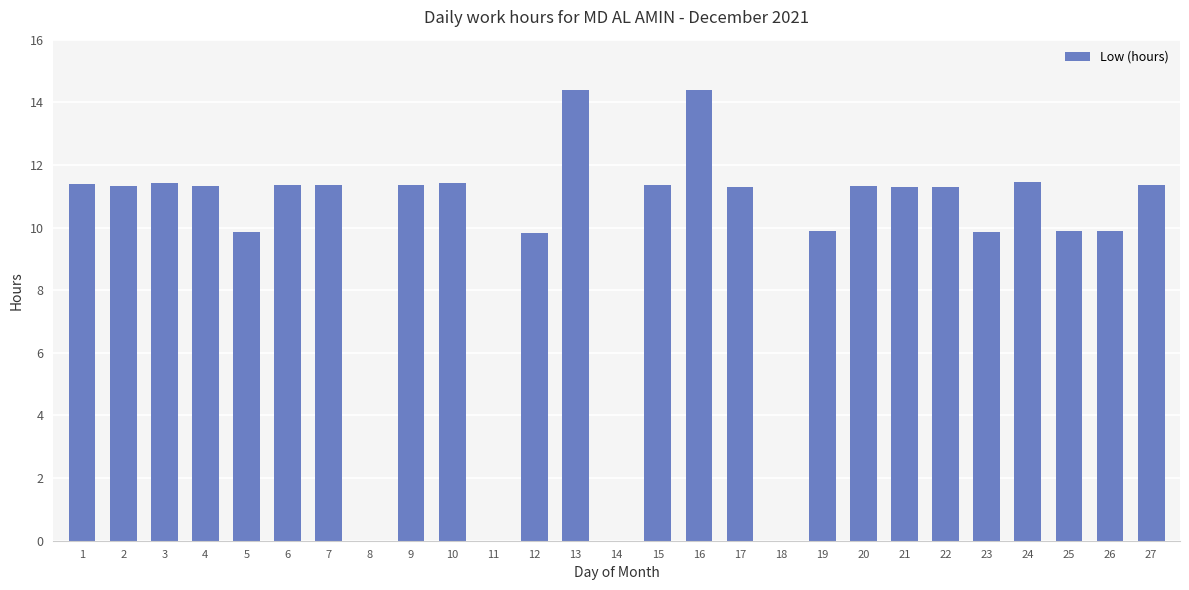

What is the sum of all values?

258.3